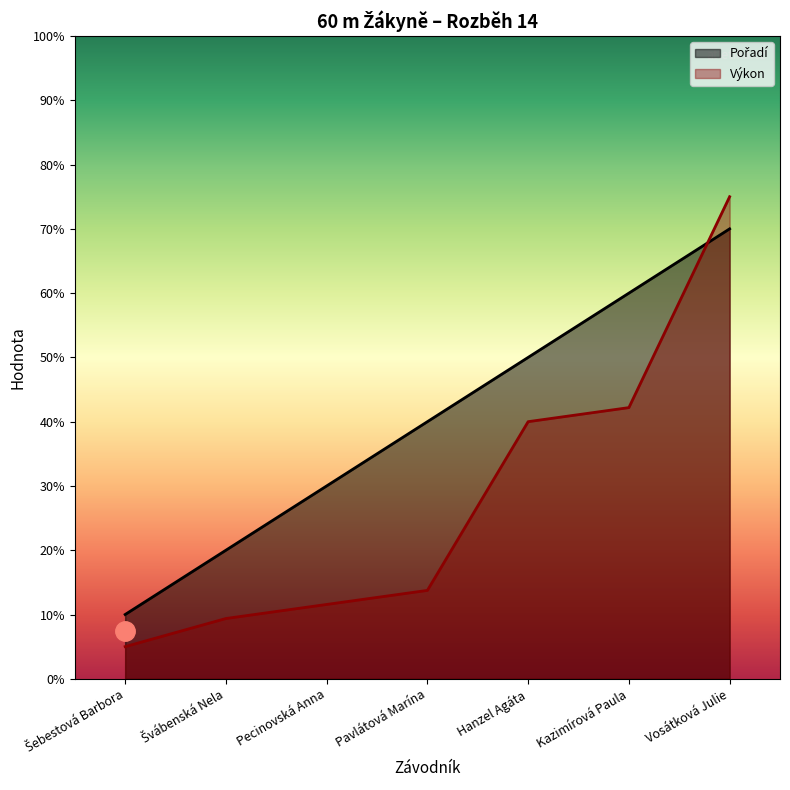

Where do Pořadí and Výkon first cross each other?

Kazimírová Paula and Vosátková Julie